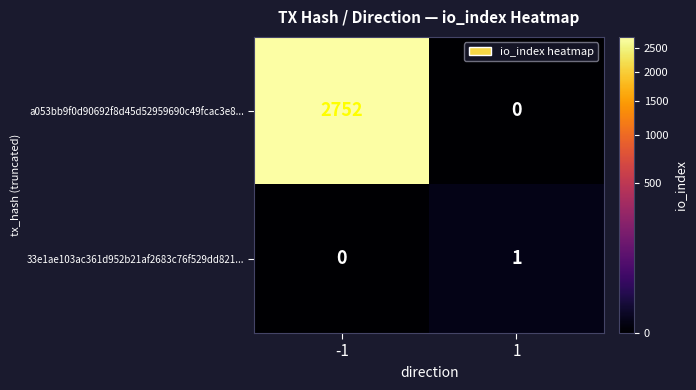

What is the sum of the a053bb9f0d90692f8d45d52959690c49fcac3e8... values at -1 and 1?

2752